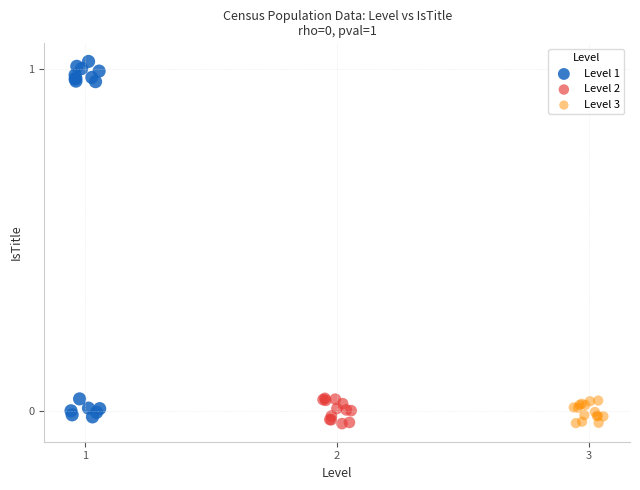

Which series has the widest spread of Y values?

Level 1